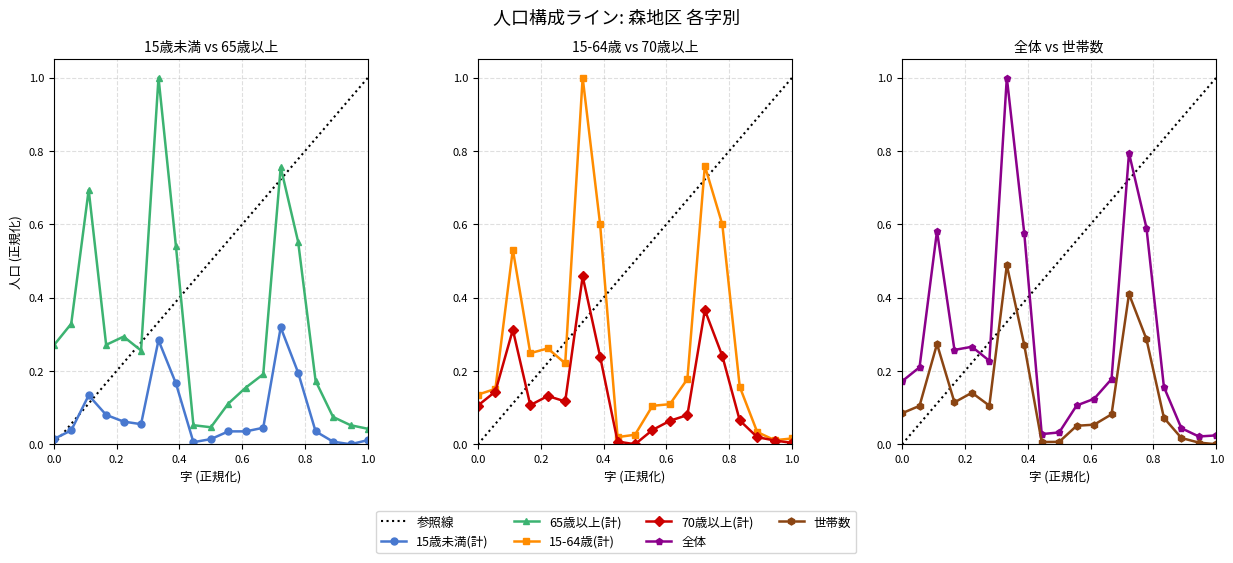

What position from the right is 姫川?

10